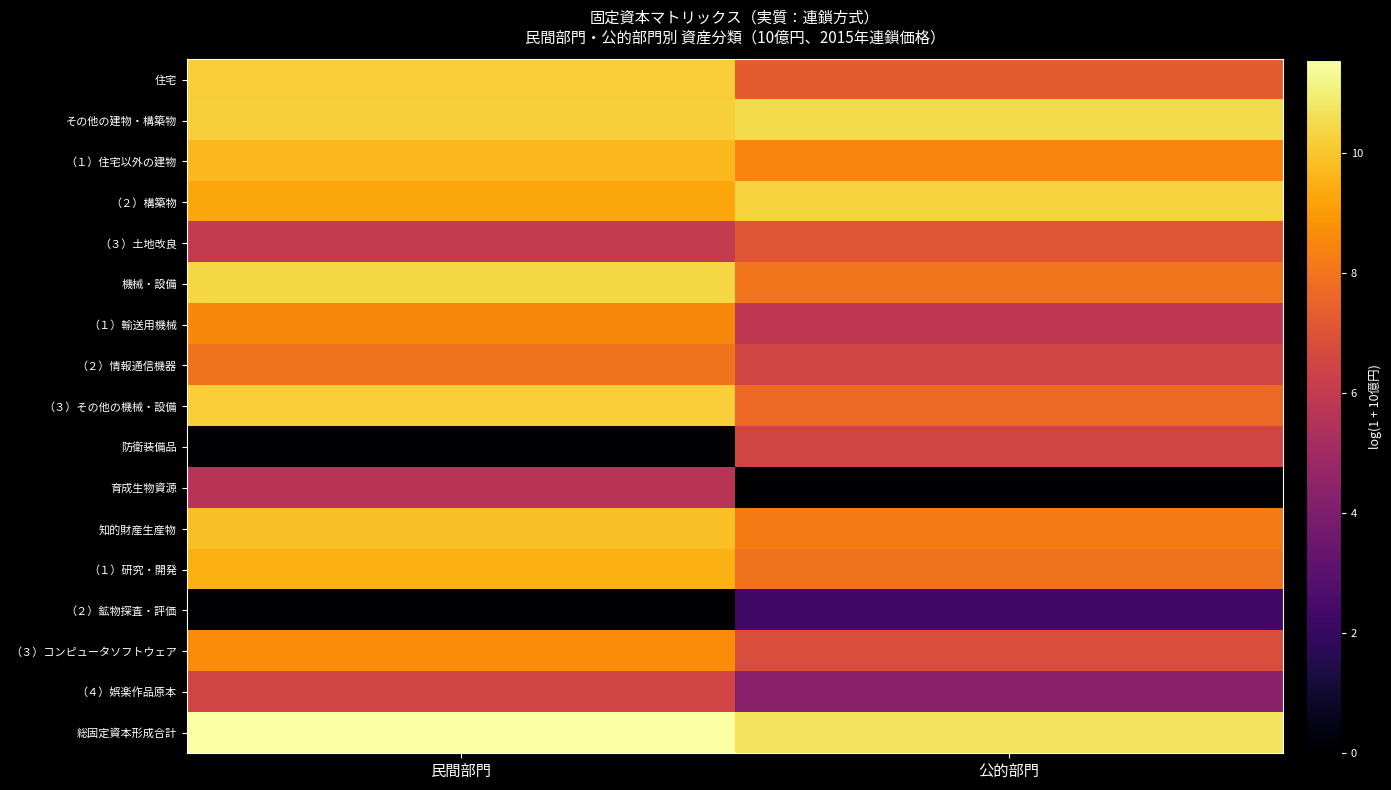

Count the number of categories in the chart.

2